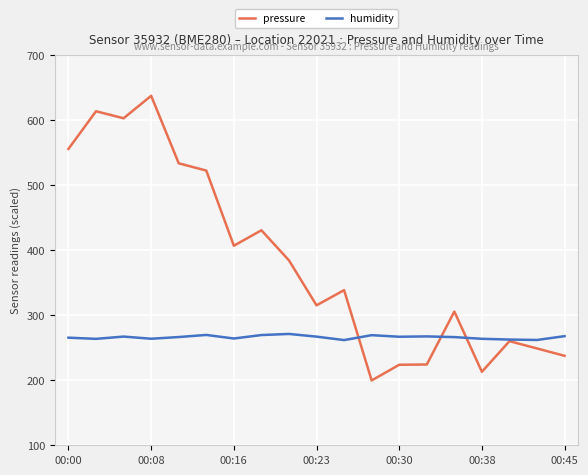

List the series in order of their overall mean, lowest first.

humidity, pressure